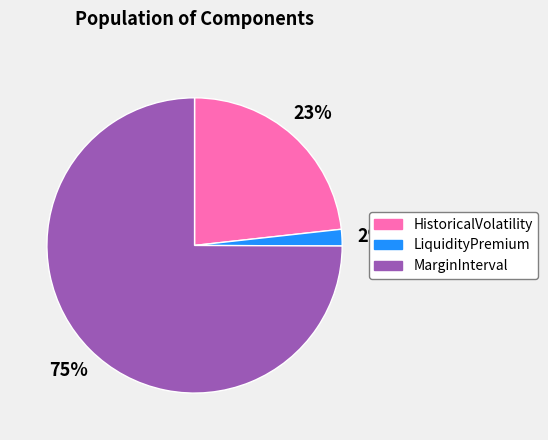

Does LiquidityPremium represent more than half of the total?

No